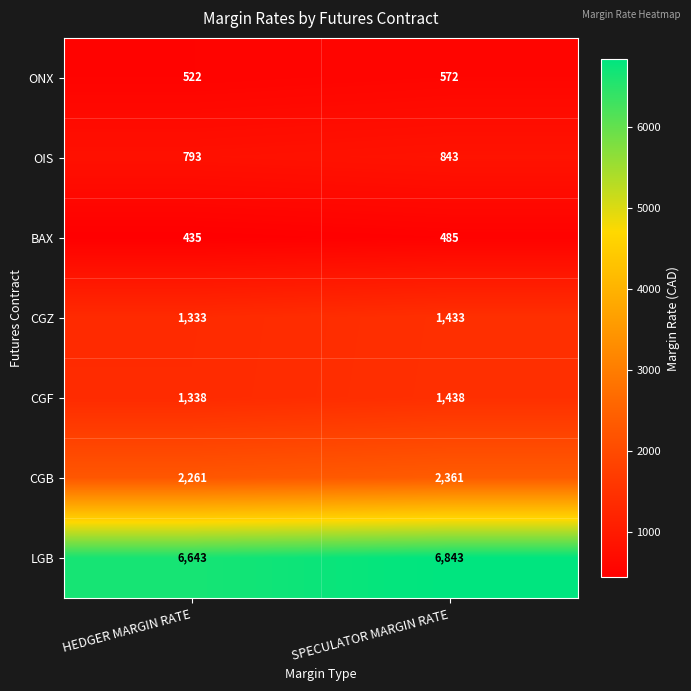

Rank the series by their maximum value, from highest to lowest.

LGB, CGB, CGF, CGZ, OIS, ONX, BAX